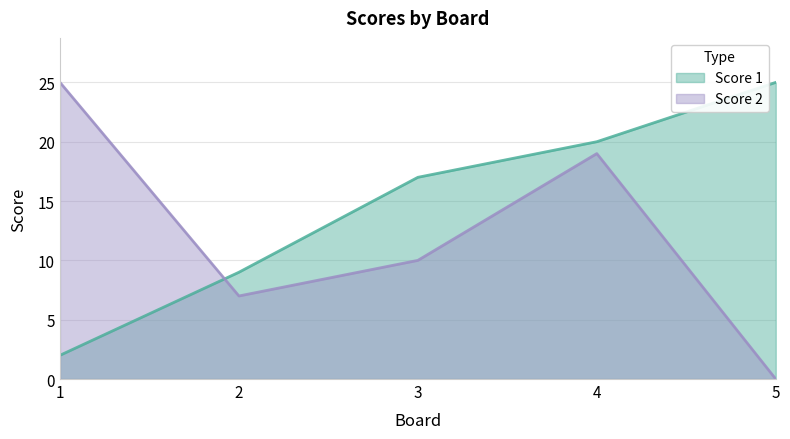

Where is Score 1 nearest to the value 13?

2